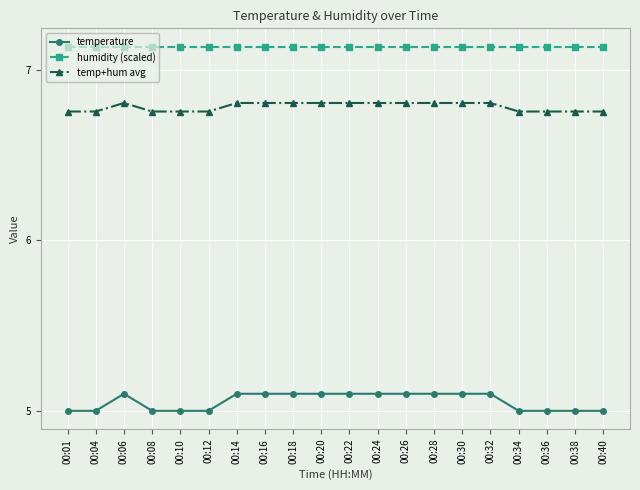

What is the total value across all series at 00:24?

19.0